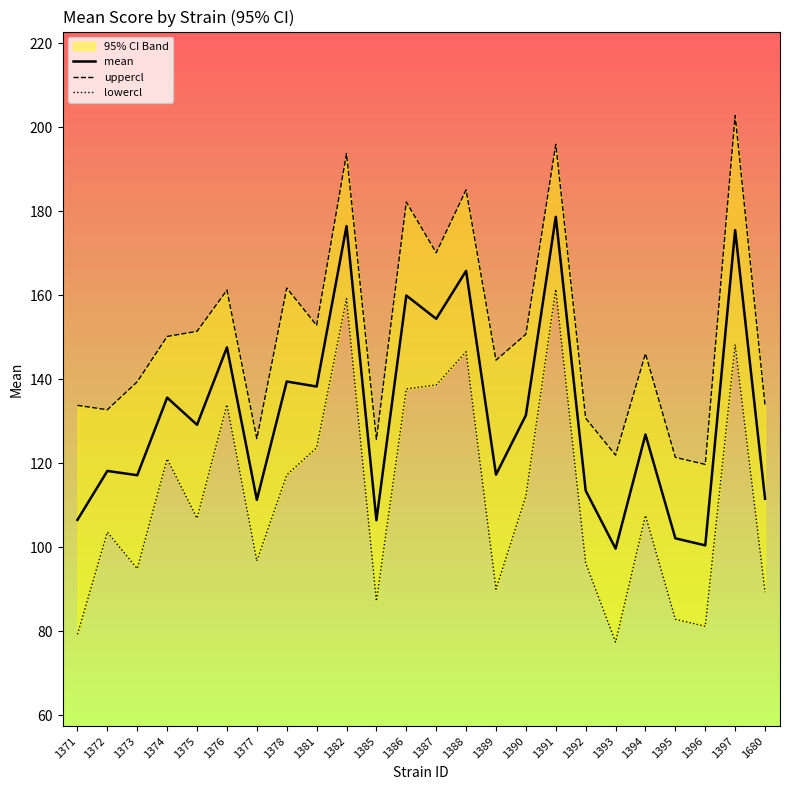

How many categories are shown in the chart?

24